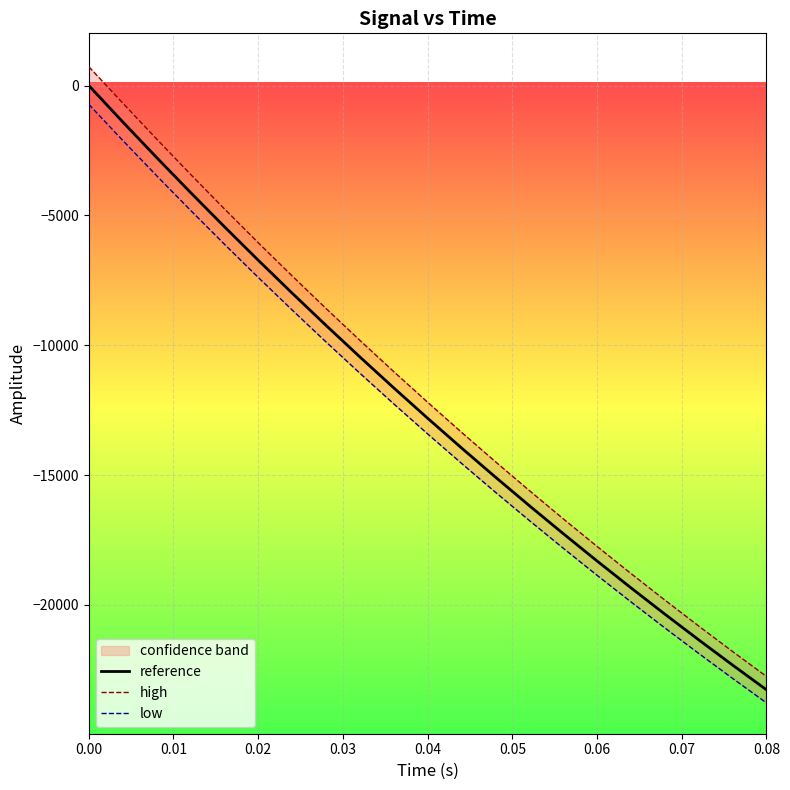

What is the minimum value for reference?

-23270.9